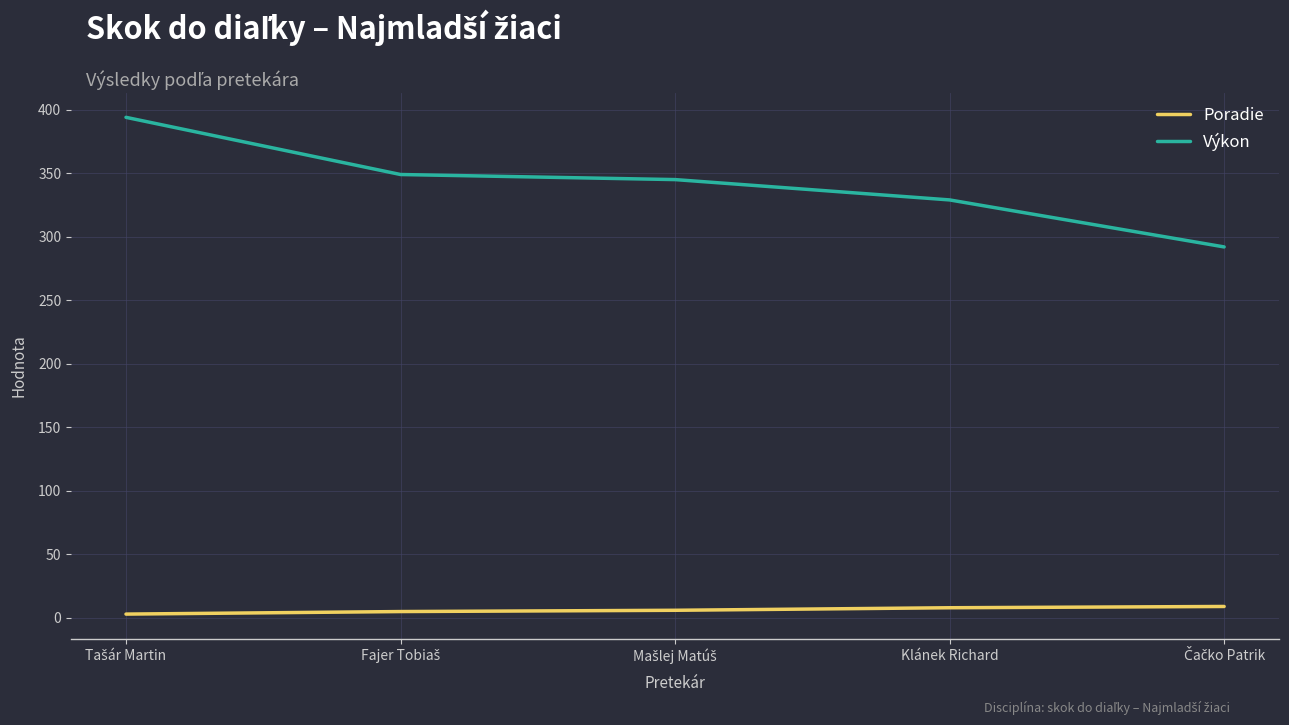

True or false: Poradie and Výkon intersect in this chart.

False